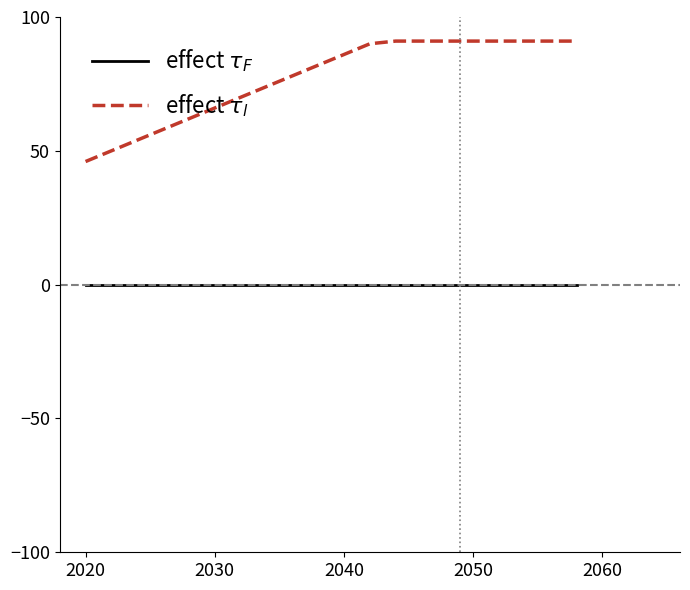

Reading right to left, extract all data points from this chart.

effect $\tau_F$: 0	0	0	0	0	0	0	0	0	0	0	0	0	0	0	0	0	0	0	0
effect $\tau_l$: 91	91	91	91	91	91	91	91	90	86	82	78	74	70	66	62	58	54	50	46